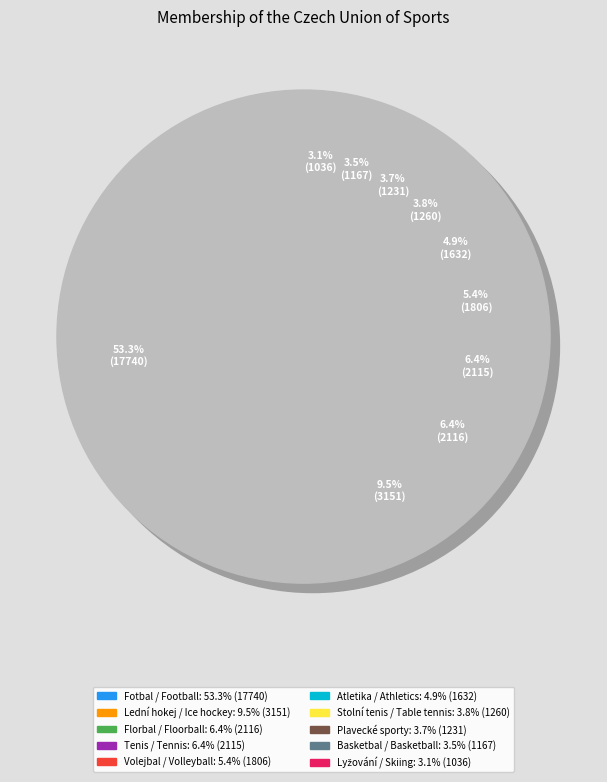

Is it true that Florbal / Floorball is 1% of the pie?

False